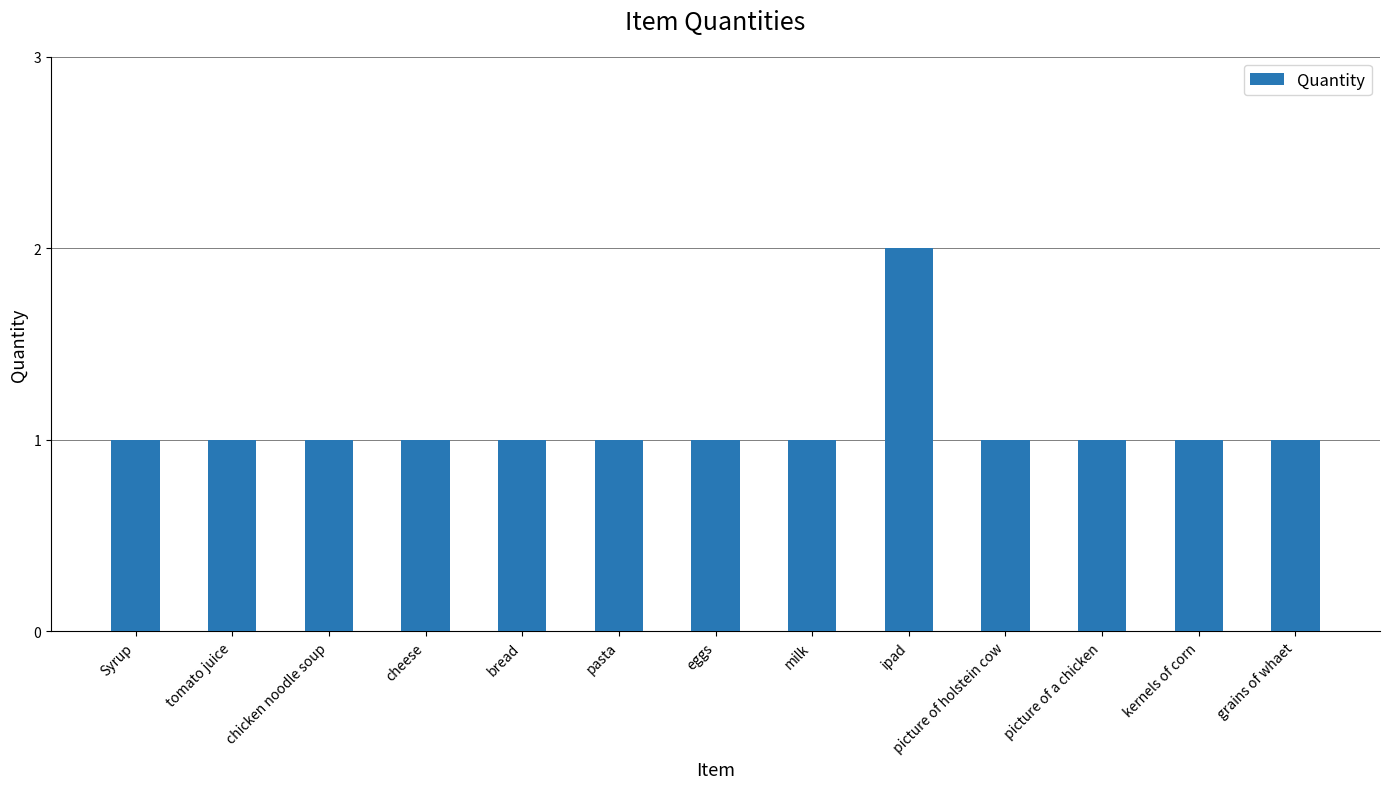

True or false: the data shows 0 at picture of holstein cow.

False